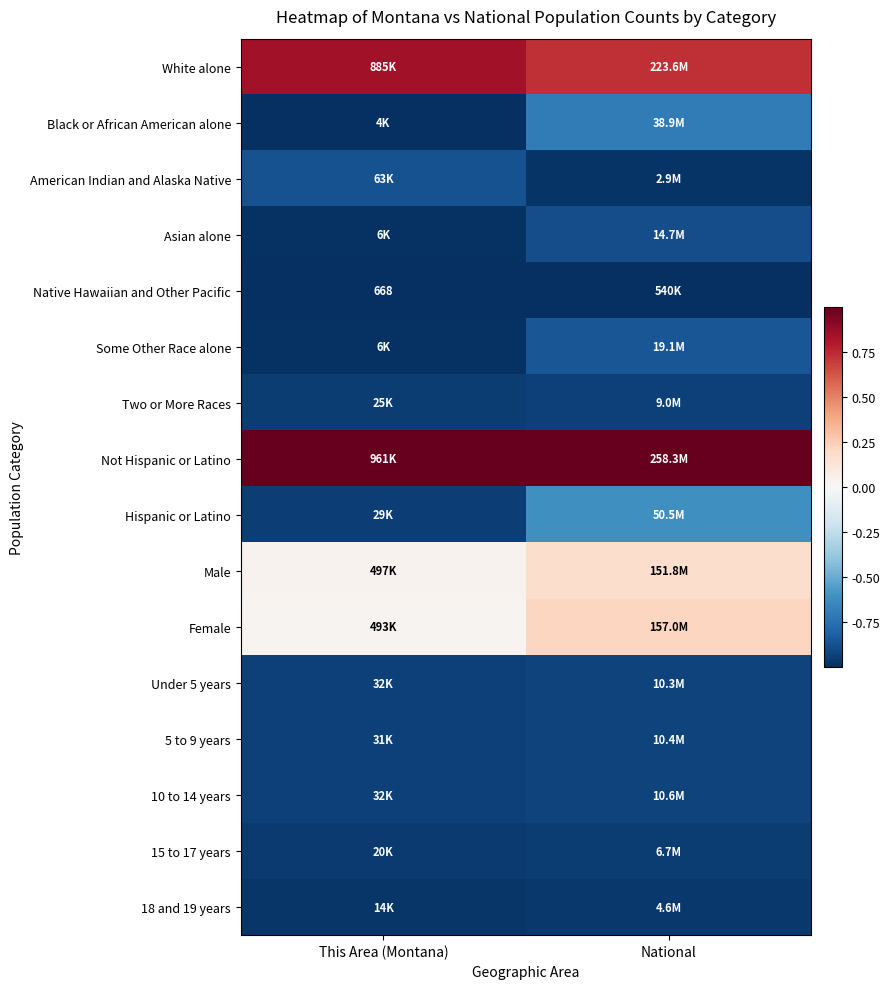

The value of American Indian and Alaska Native at National is -0.5. True or false?

False